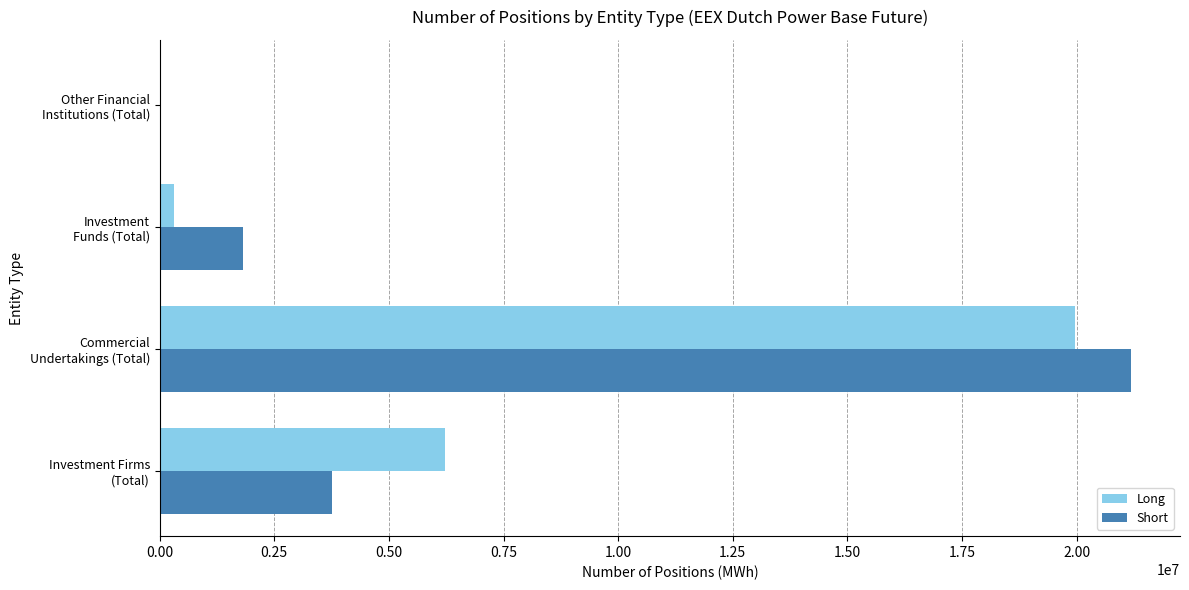

What is the sum of all Long values?

26513009